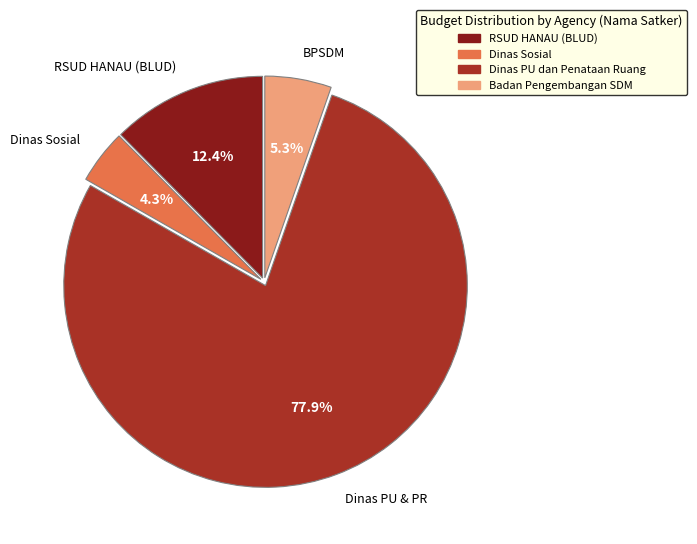

To the nearest percent, what is the difference between the largest and smallest slice percentages?

74%